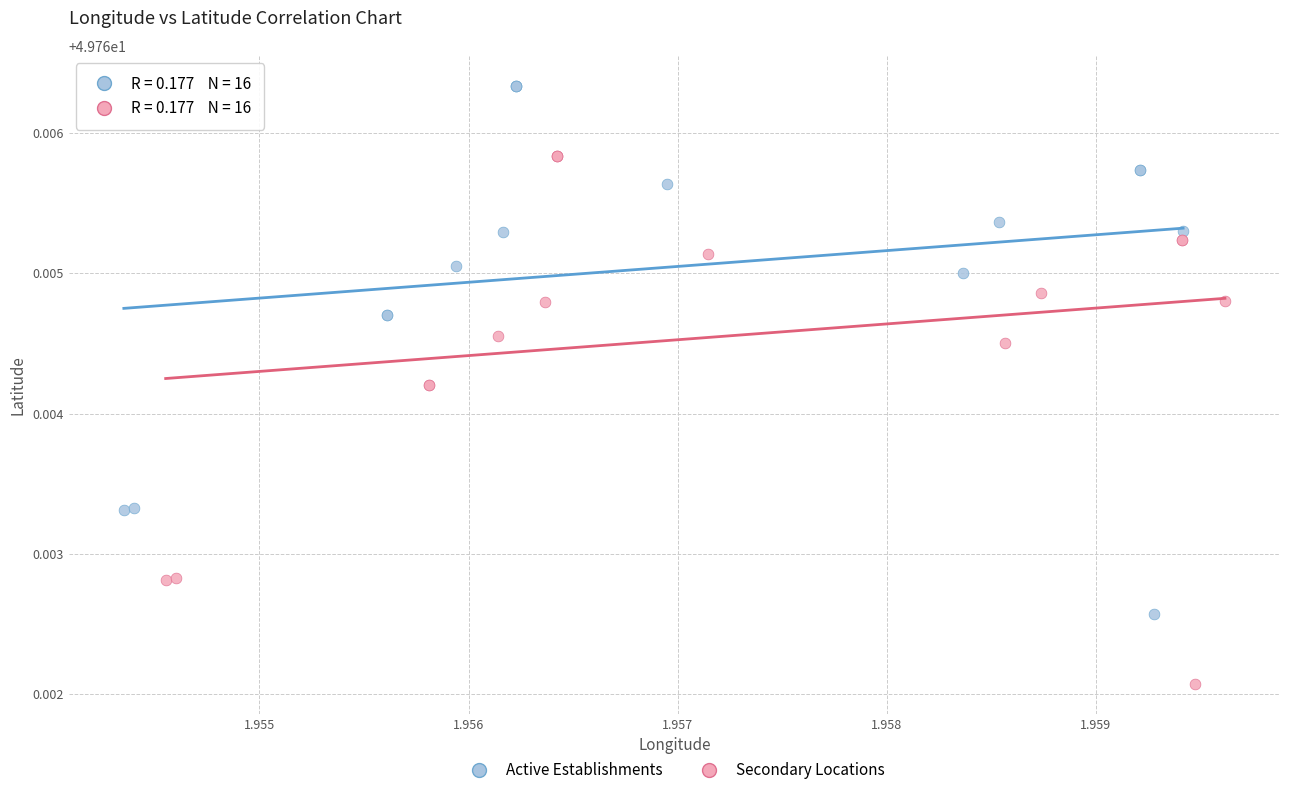

Which series reaches the minimum Y coordinate?

Secondary Locations